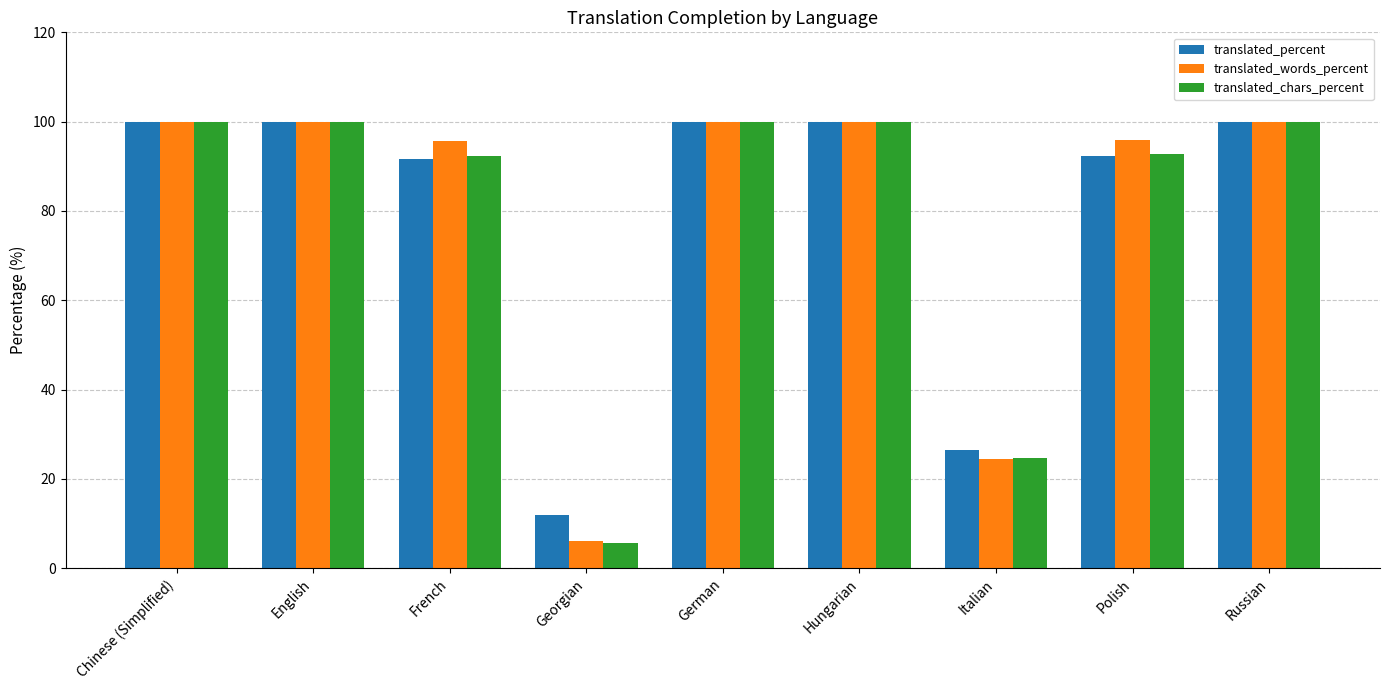

Read the translated_percent value at Hungarian.

100.0